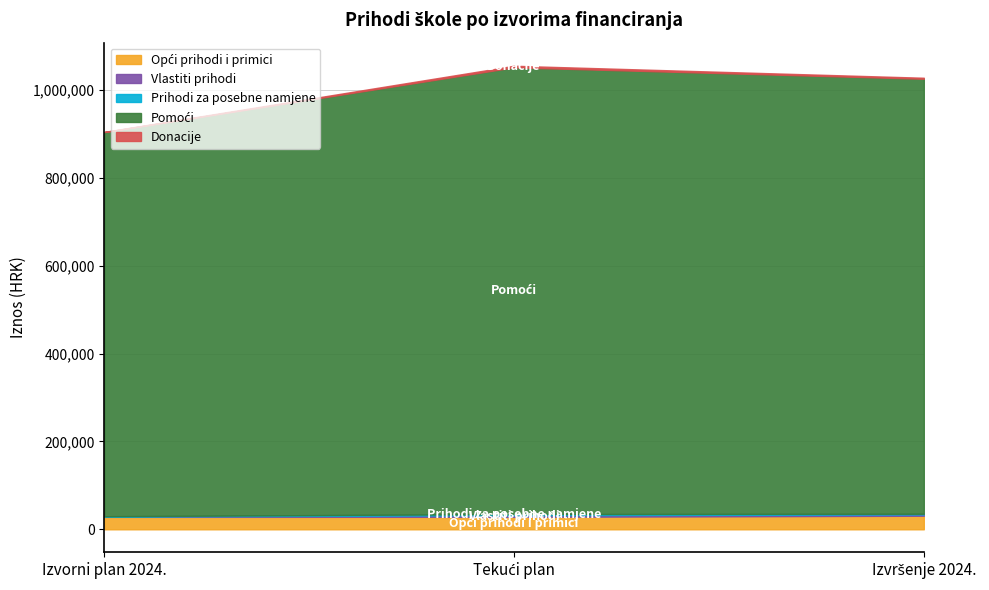

Reading left to right, what are all the values shown in this chart?

Opći prihodi i primici: 28376.0	28376.0	30891.9
Vlastiti prihodi: 700.0	3762.3	2983.7
Prihodi za posebne namjene: 700.0	2600.0	1532.9
Pomoći: 875000.0	1017500.0	990798.7
Donacije: 400.0	3600.0	2315.0